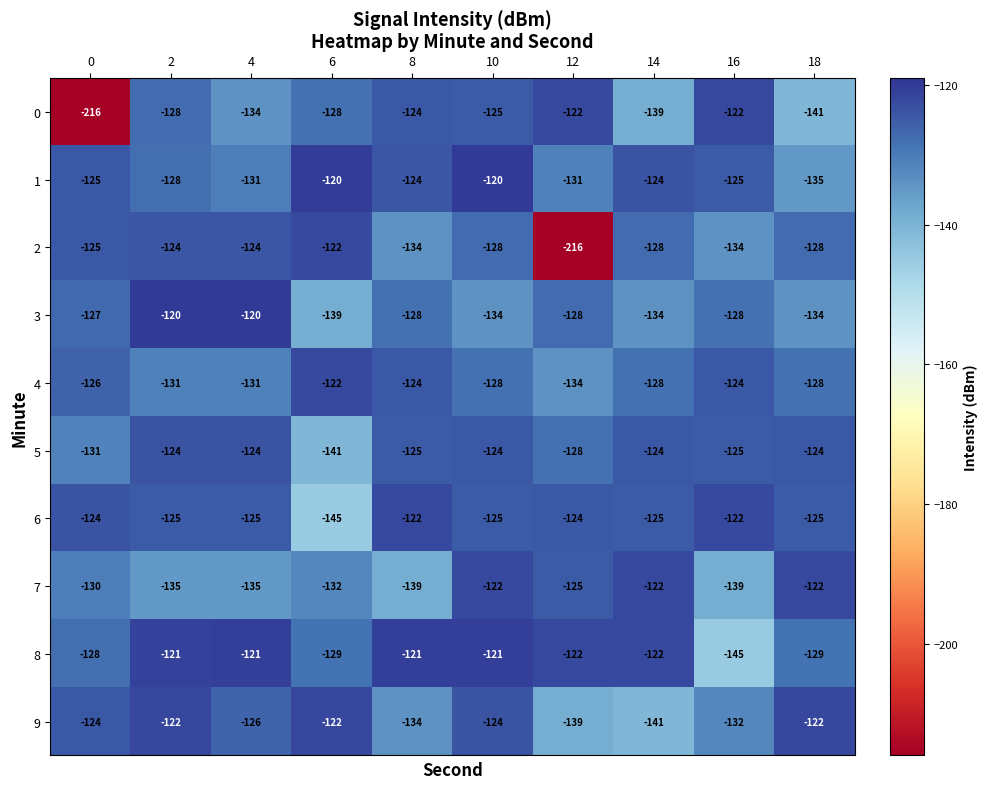

Which category has the lowest value in the 8 series?

16